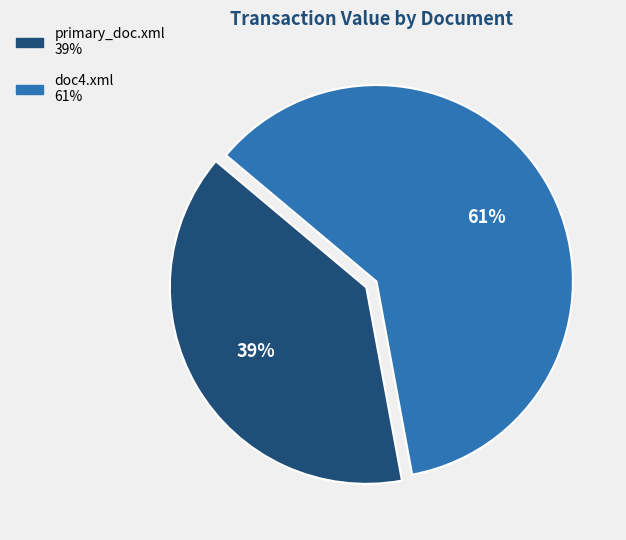

Is the sum of primary_doc.xml and doc4.xml greater than half?

Yes